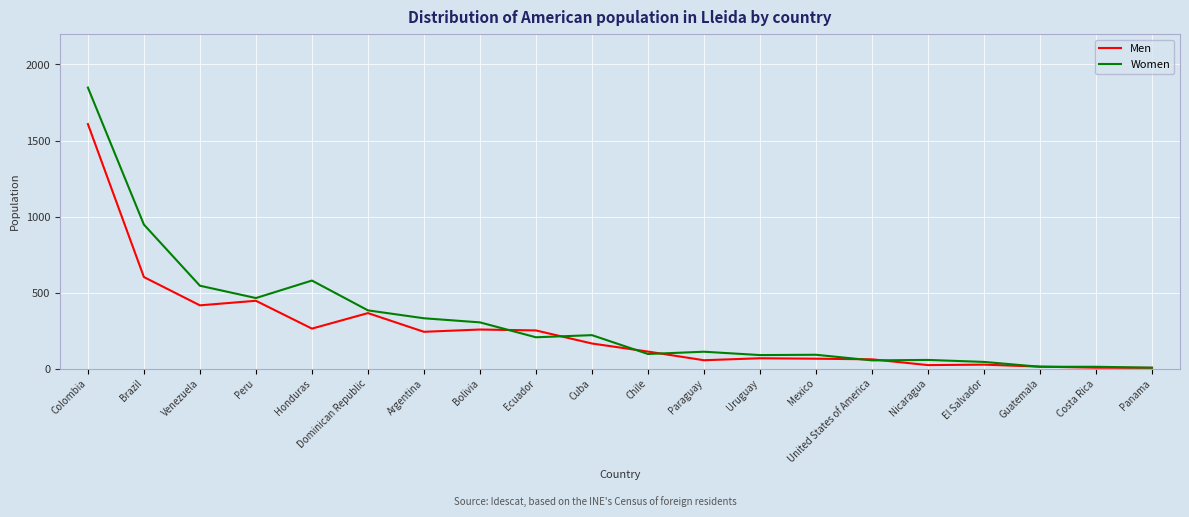

At Bolivia, list the series in order from smallest to largest.

Men, Women